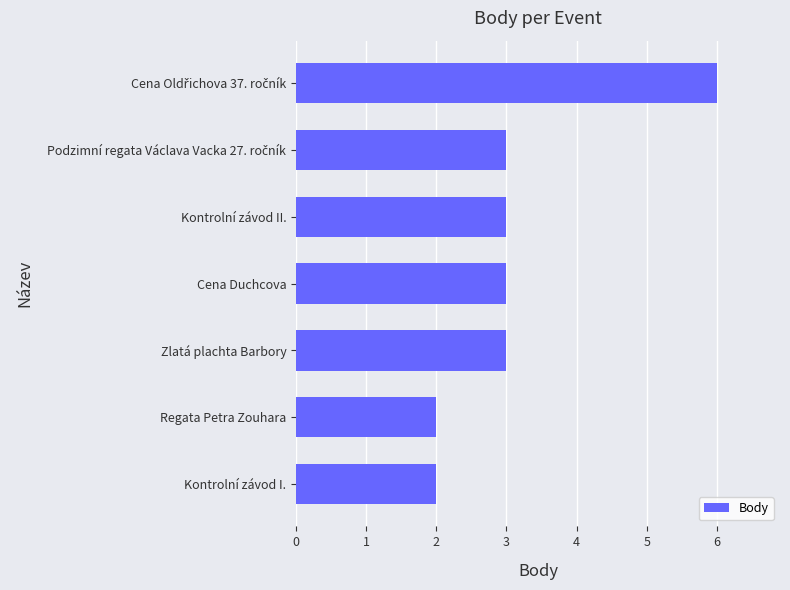

Reading top to bottom, list all the values displayed in this chart.

6	3	3	3	3	2	2